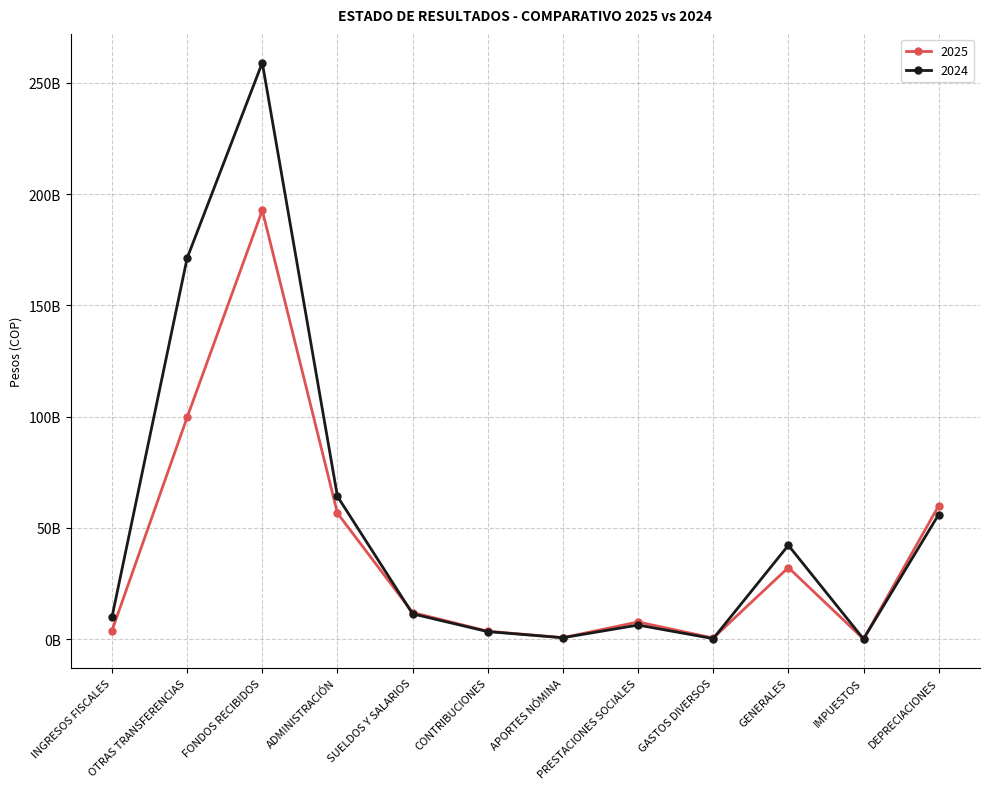

The value of 2025 at ADMINISTRACIÓN is 56.6. True or false?

True